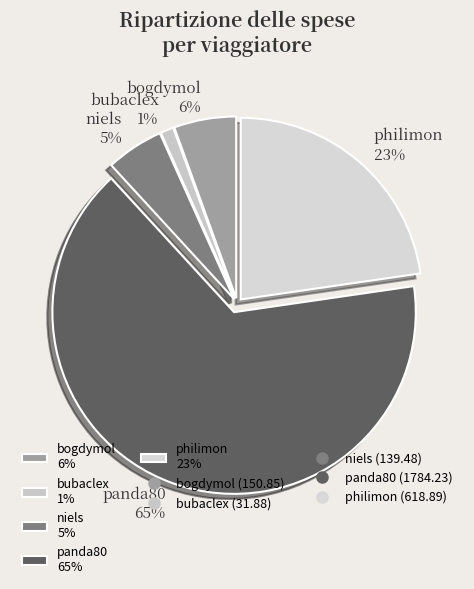

Is the sum of philimon and niels greater than half?

No